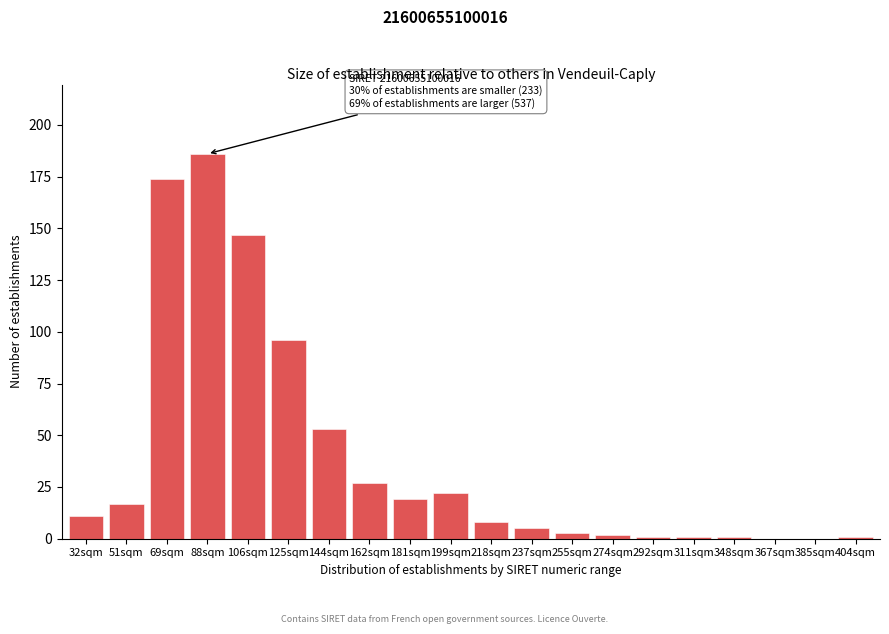

Reading left to right, extract all data points from this chart.

32sqm=11	51sqm=17	69sqm=174	88sqm=186	106sqm=147	125sqm=96	144sqm=53	162sqm=27	181sqm=19	199sqm=22	218sqm=8	237sqm=5	255sqm=3	274sqm=2	292sqm=1	311sqm=1	348sqm=1	367sqm=0	385sqm=0	404sqm=1